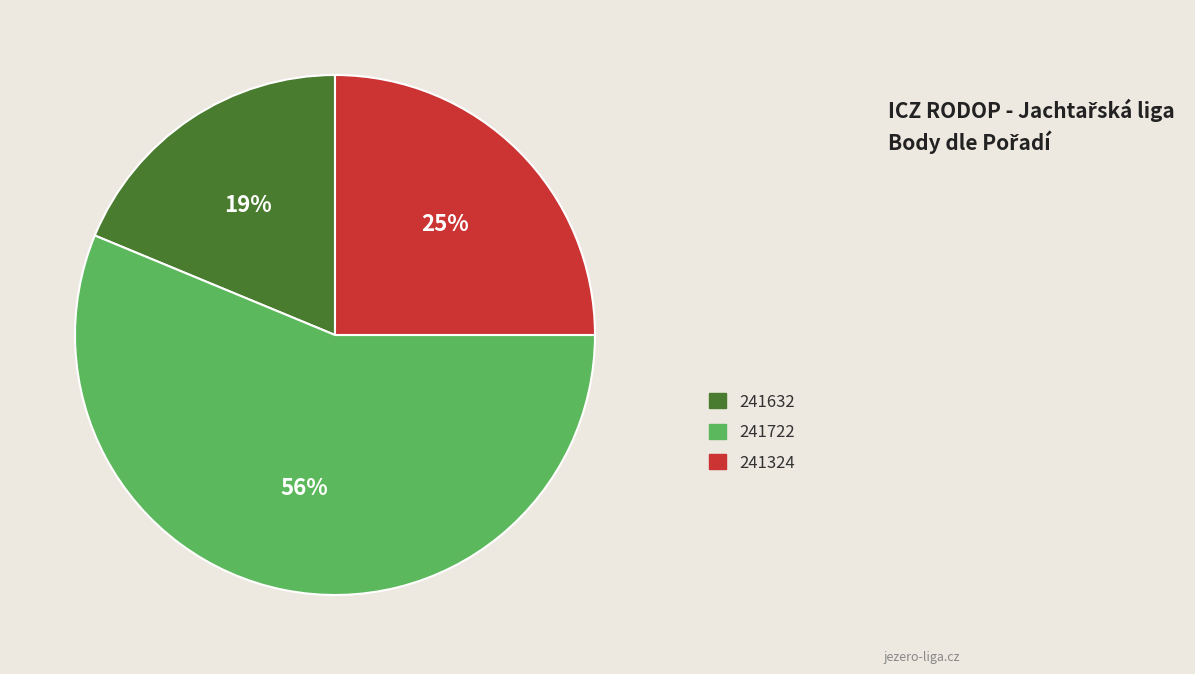

How many segments does this pie chart have?

3